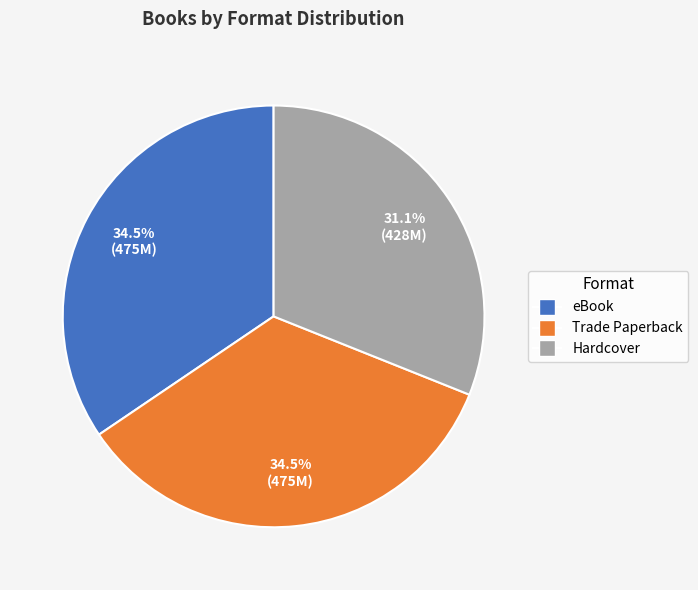

Does any single category account for the majority?

No